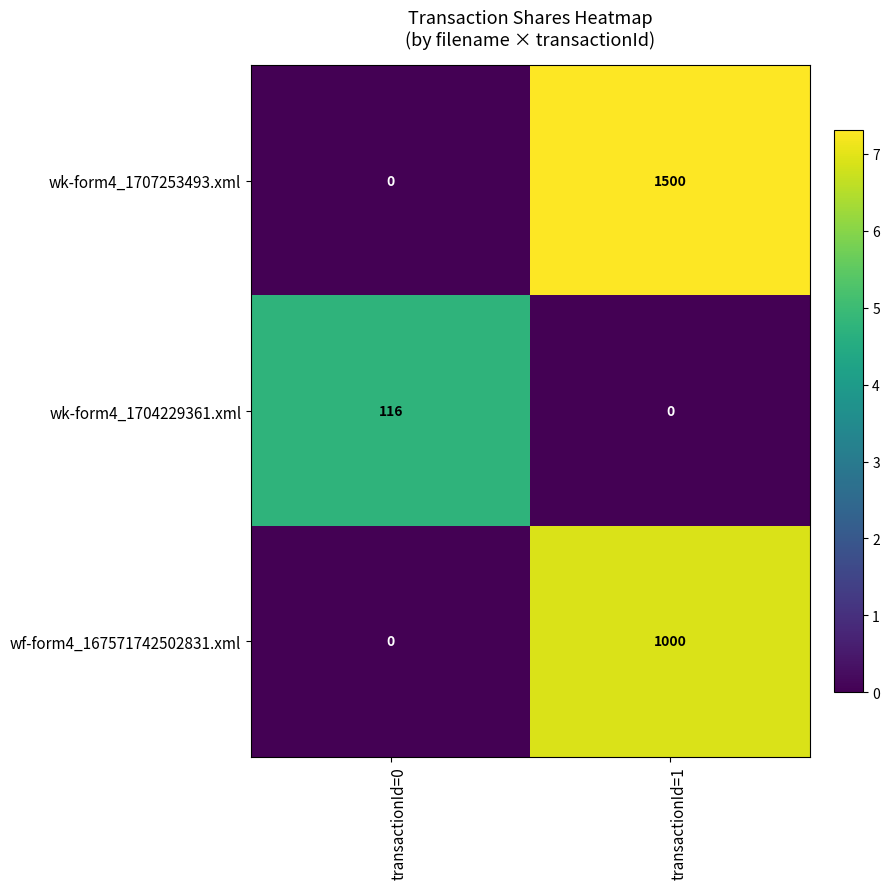

Reading left to right, what are all the values shown in this chart?

wk-form4_1707253493.xml: 0	1500
wk-form4_1704229361.xml: 116	0
wf-form4_167571742502831.xml: 0	1000